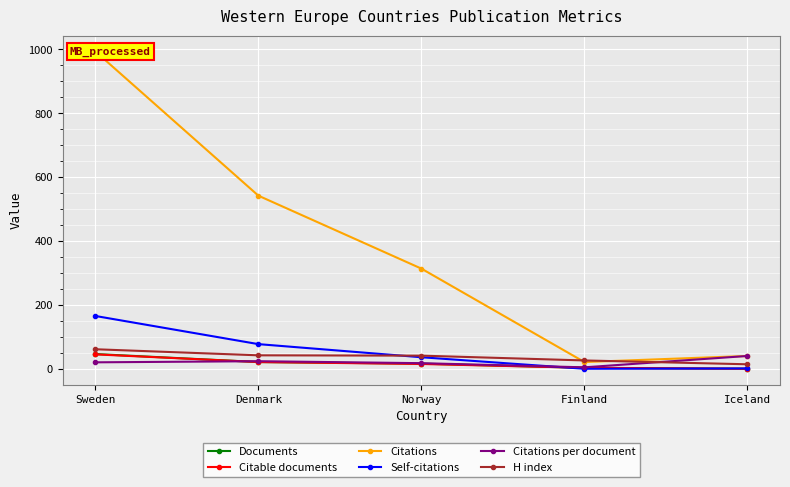

What is the difference between the highest and lowest values at Finland?

26.0